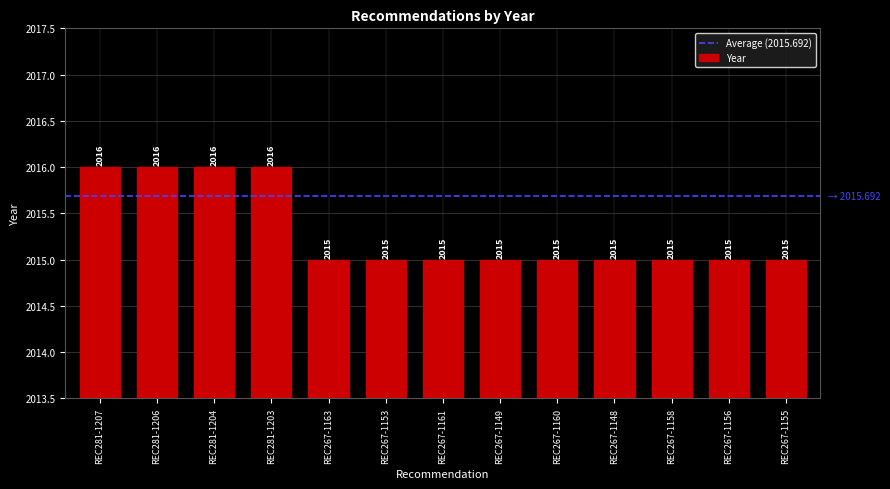

Does the chart contain stacked bars?

No